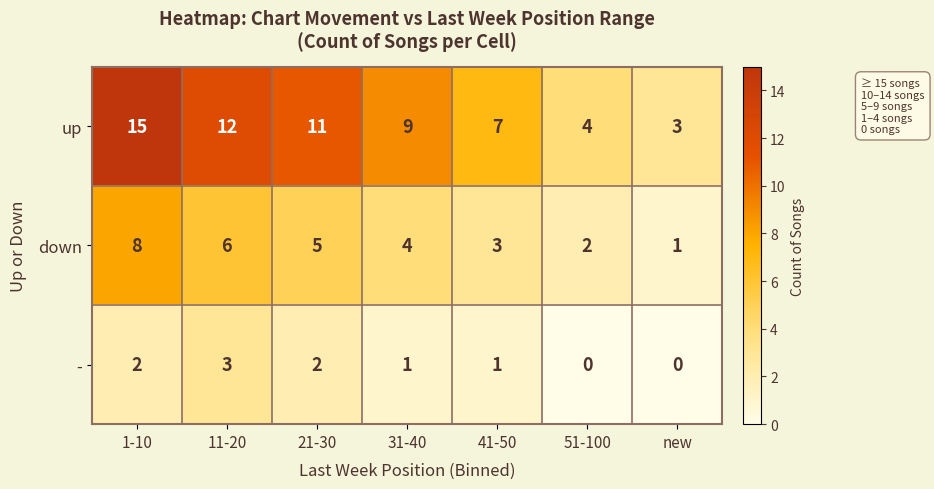

Where does the down series first go above 4?

1-10